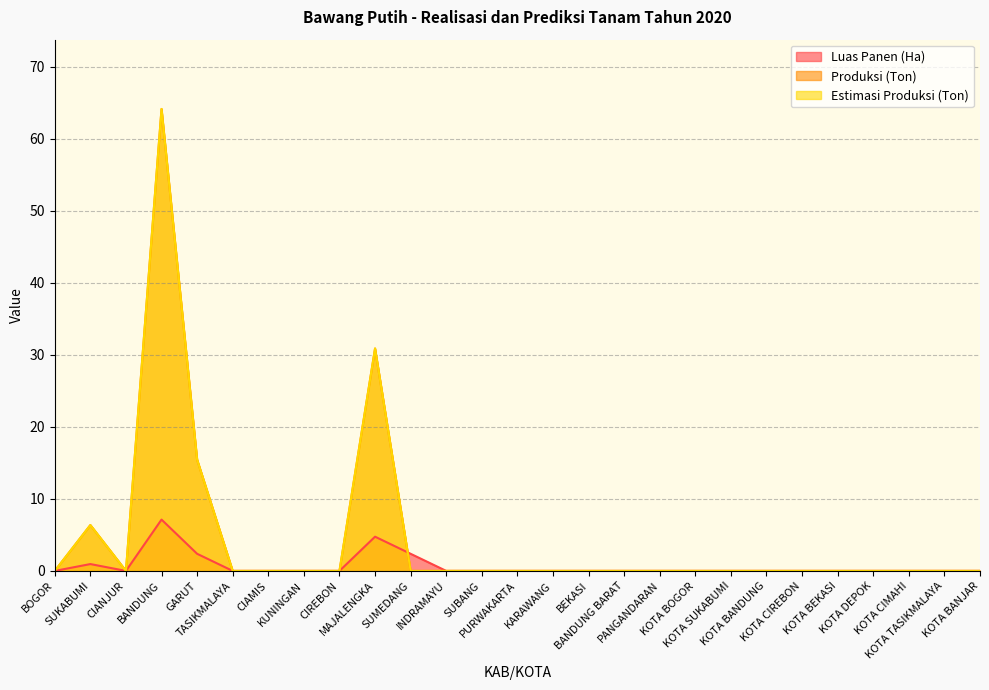

Reading left to right, list all the values displayed in this chart.

Luas Panen (Ha): 0.0	0.9	0.0	7.1	2.4	0.0	0.0	0.0	0.0	4.8	2.4	0.0	0.0	0.0	0.0	0.0	0.0	0.0	0.0	0.0	0.0	0.0	0.0	0.0	0.0	0.0	0.0
Produksi (Ton): 0.0	6.4	0.0	64.1	15.4	0.0	0.0	0.0	0.0	30.9	0.0	0.0	0.0	0.0	0.0	0.0	0.0	0.0	0.0	0.0	0.0	0.0	0.0	0.0	0.0	0.0	0.0
Estimasi Produksi (Ton): 0.0	6.4	0.0	64.1	15.4	0.0	0.0	0.0	0.0	30.9	0.0	0.0	0.0	0.0	0.0	0.0	0.0	0.0	0.0	0.0	0.0	0.0	0.0	0.0	0.0	0.0	0.0